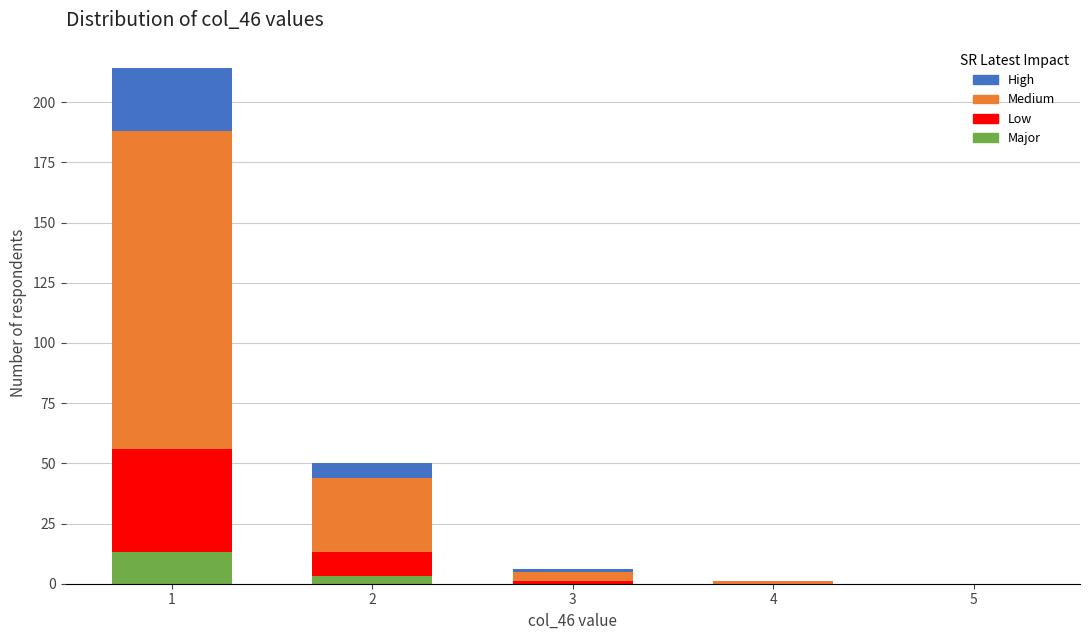

Reading right to left, transcribe the values for Major.

5=0	4=0	3=0	2=3	1=13